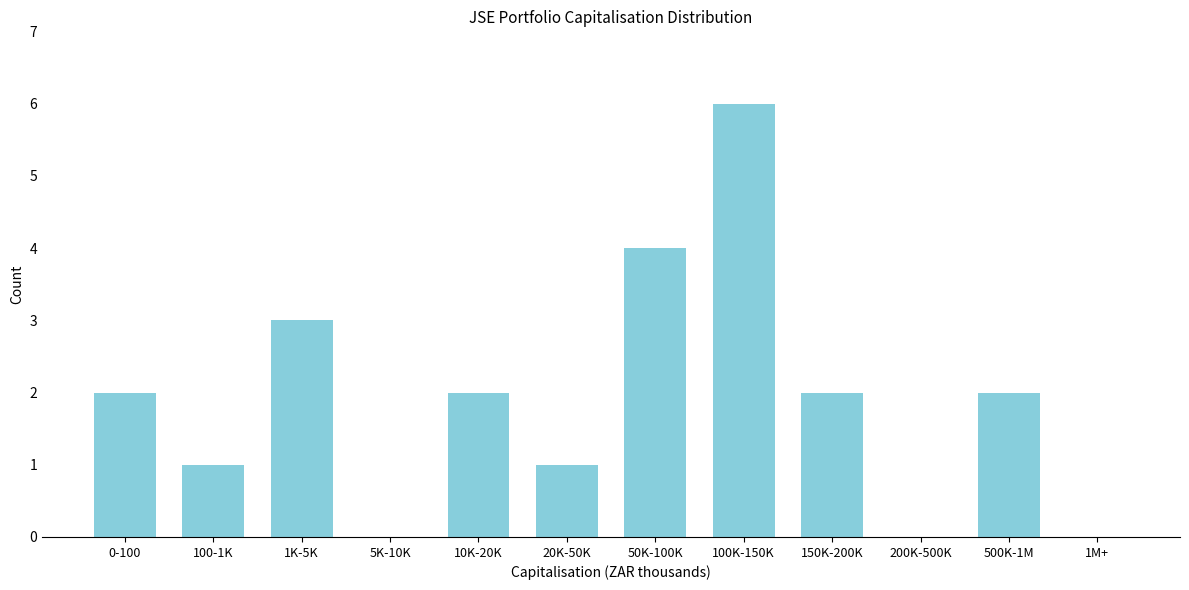

Reading right to left, list all the values displayed in this chart.

1M+=0	500K-1M=2	200K-500K=0	150K-200K=2	100K-150K=6	50K-100K=4	20K-50K=1	10K-20K=2	5K-10K=0	1K-5K=3	100-1K=1	0-100=2